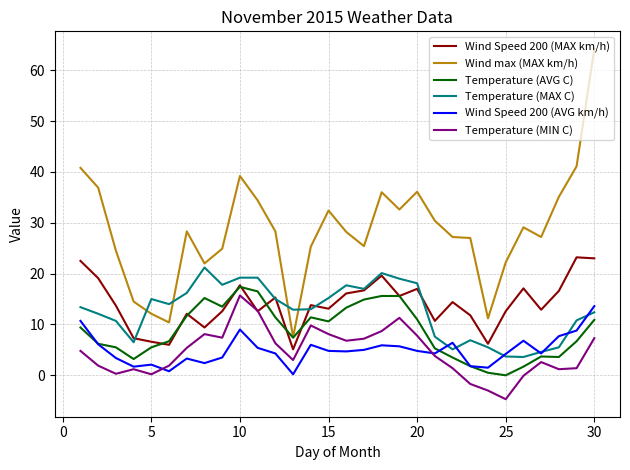

Which series has the widest spread of values?

Wind max (MAX km/h)